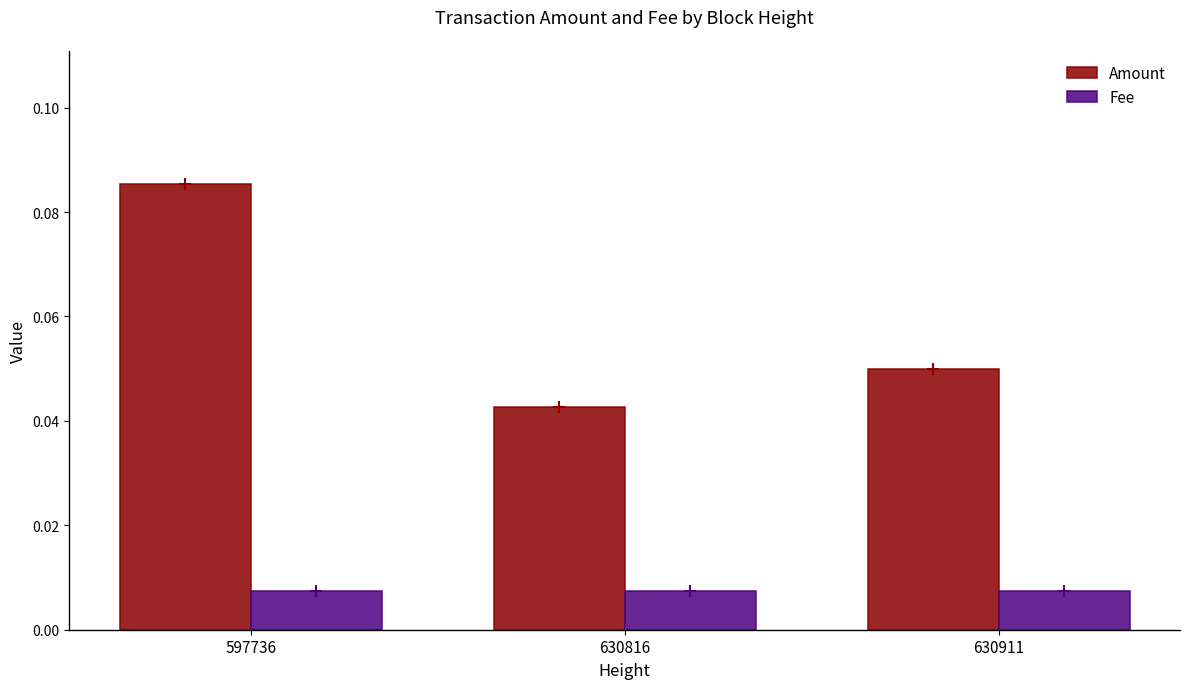

Where is Amount nearest to the value 0?

630816